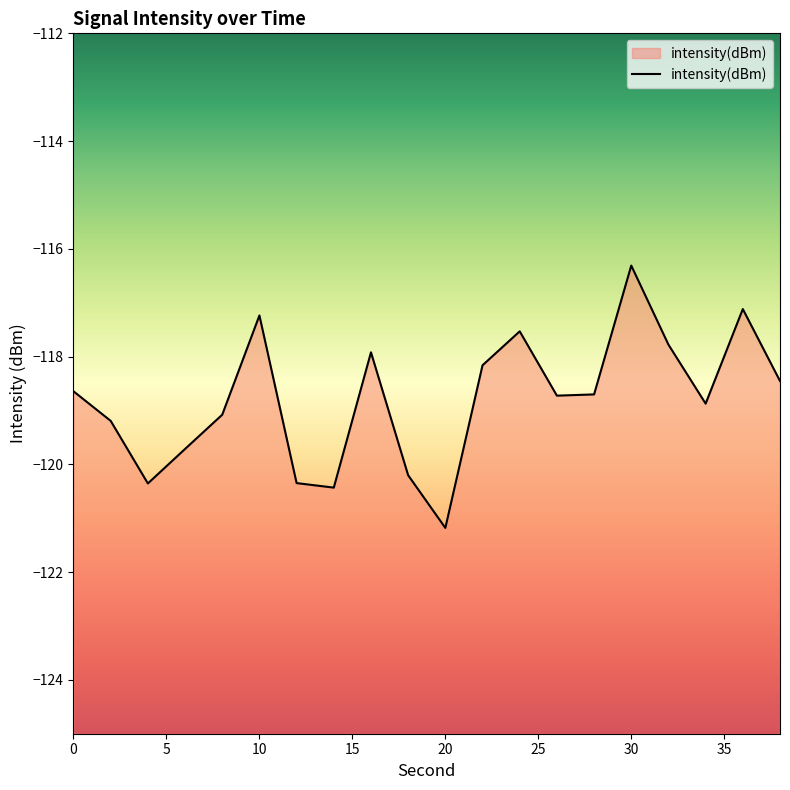

What is the difference between the maximum and minimum values?

4.9